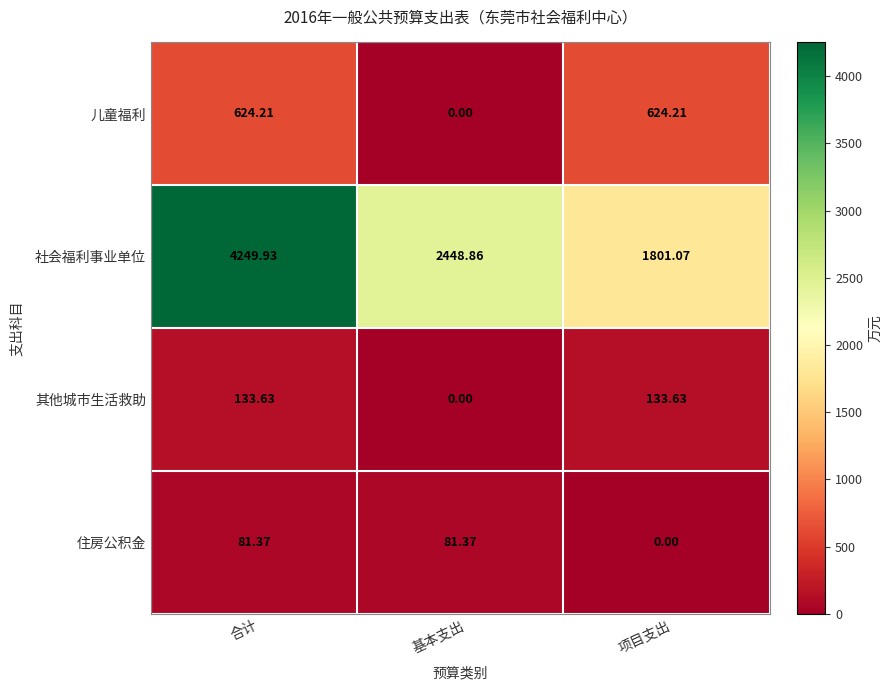

What is the difference between the highest and lowest values at 项目支出?

1801.1